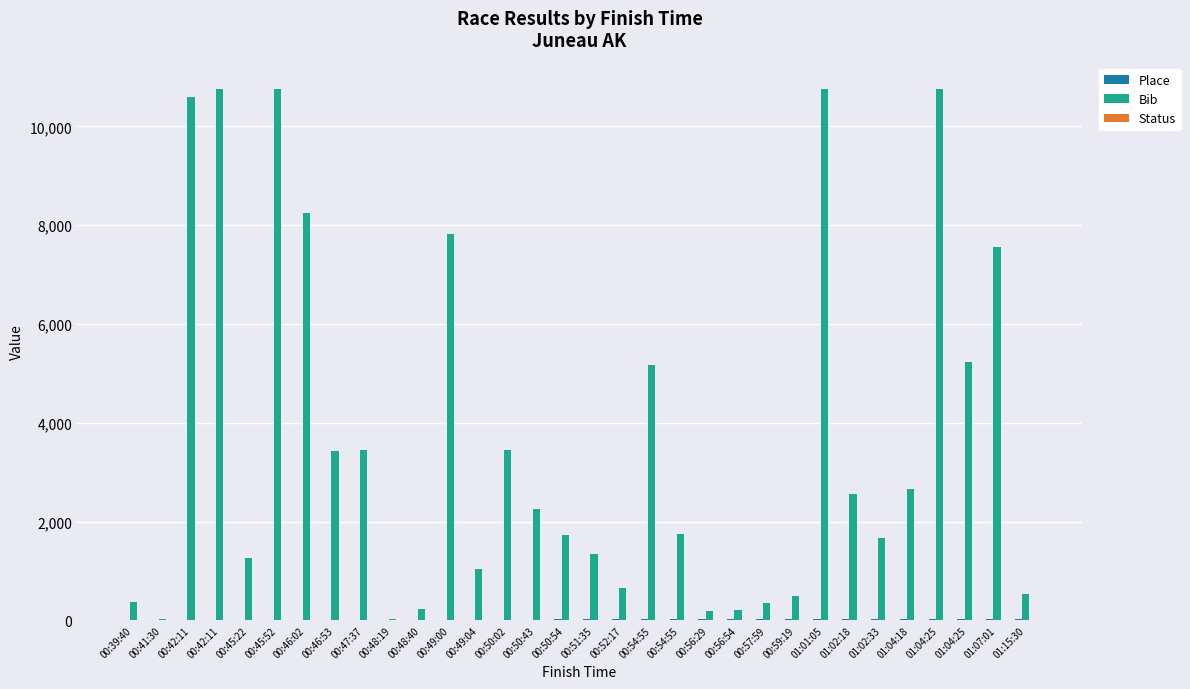

What is the minimum value shown in the chart?

1